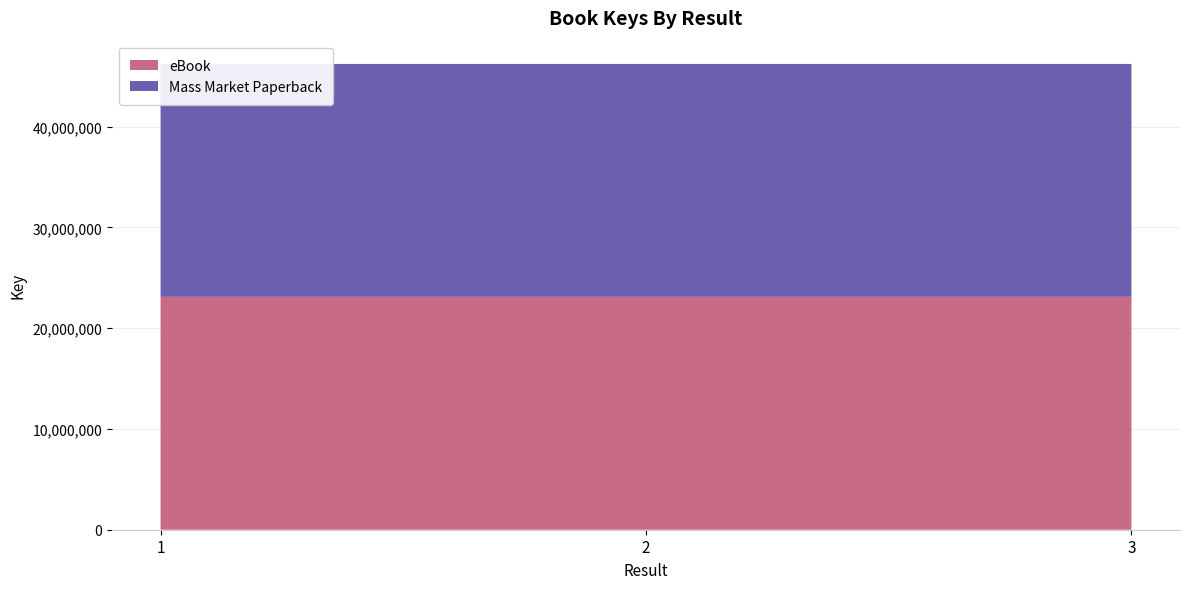

Reading left to right, extract all data points from this chart.

eBook: 1=23112367	2=23112323	3=23112238
Mass Market Paperback: 1=23112367	2=23112323	3=23112238